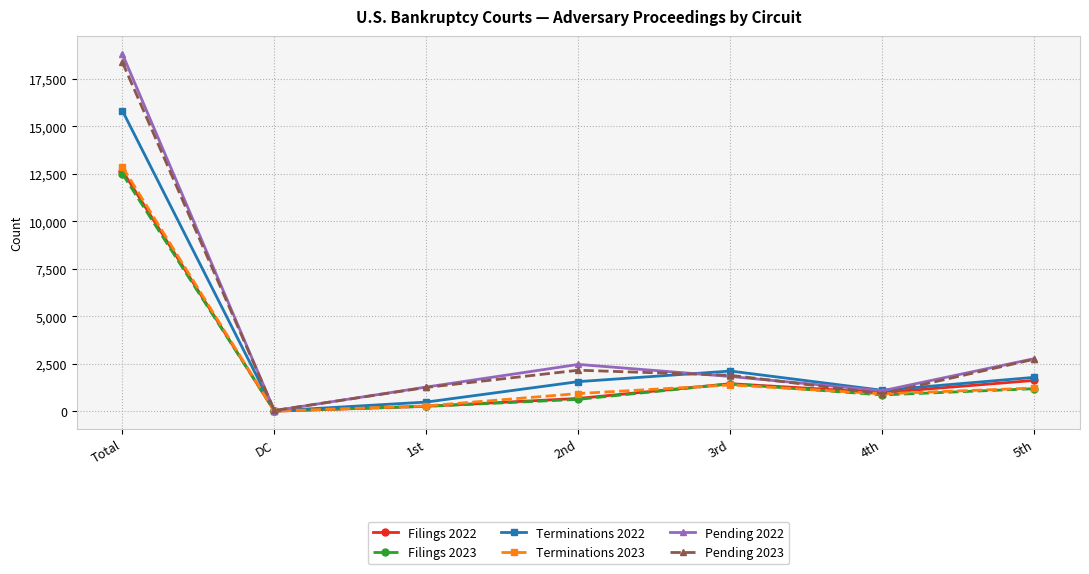

Does the chart have visible grid lines?

Yes